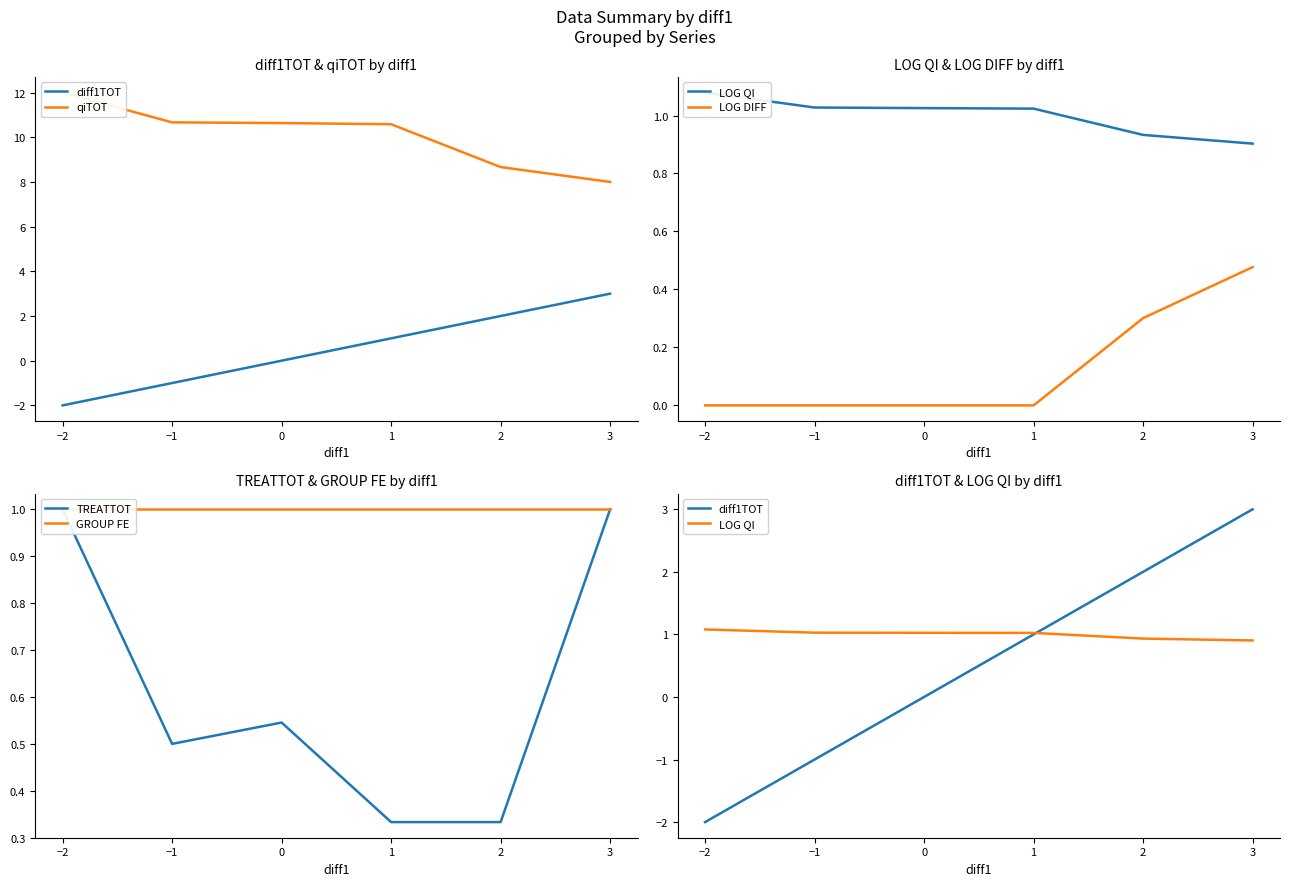

Is the value of diff1TOT at −2 greater than the value of LOG DIFF at 1?

No